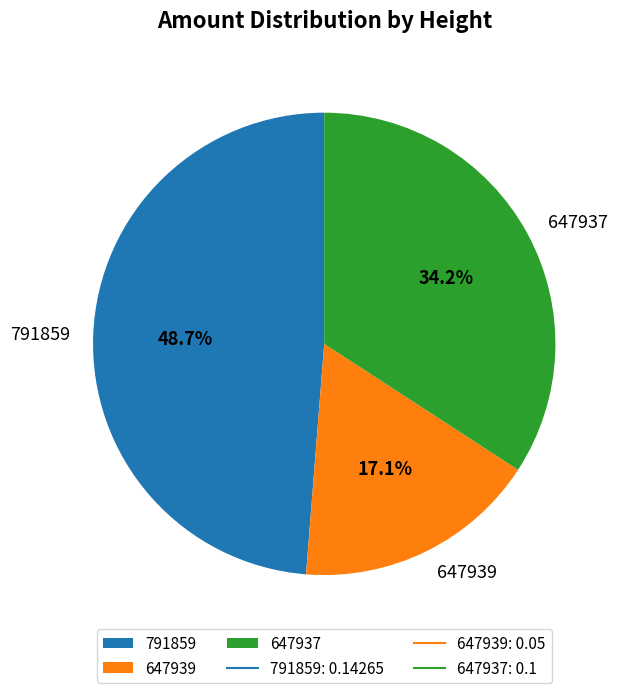

Which has a higher value, 647937 or 647939?

647937